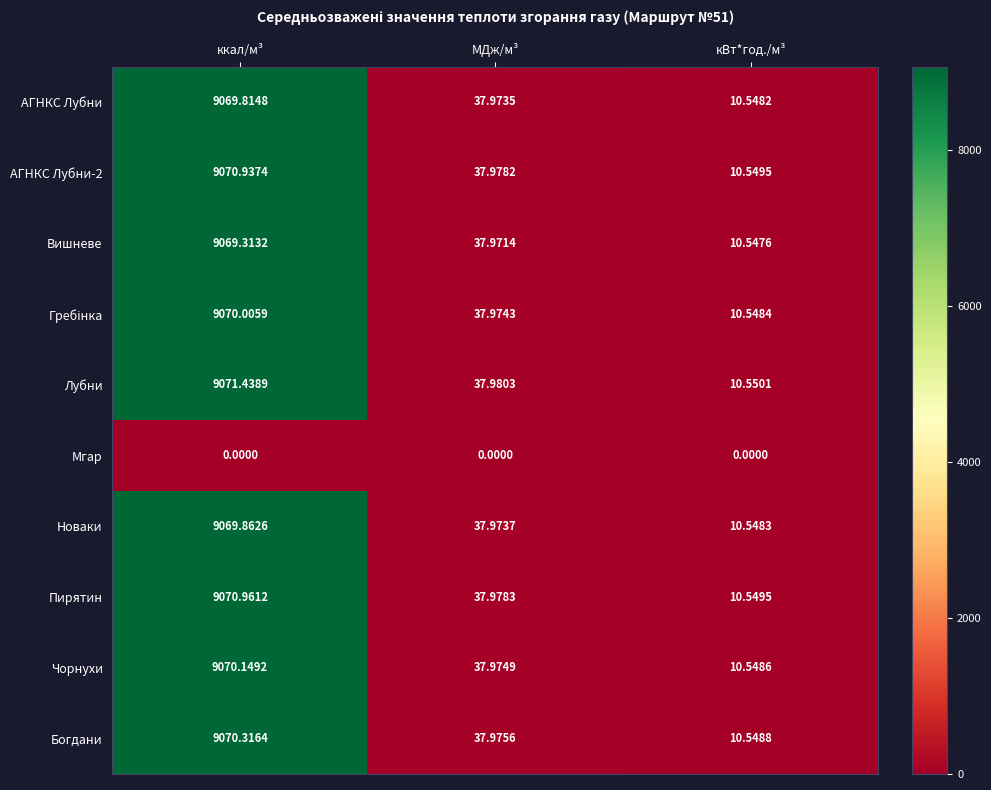

Which series has the widest spread of values?

Лубни